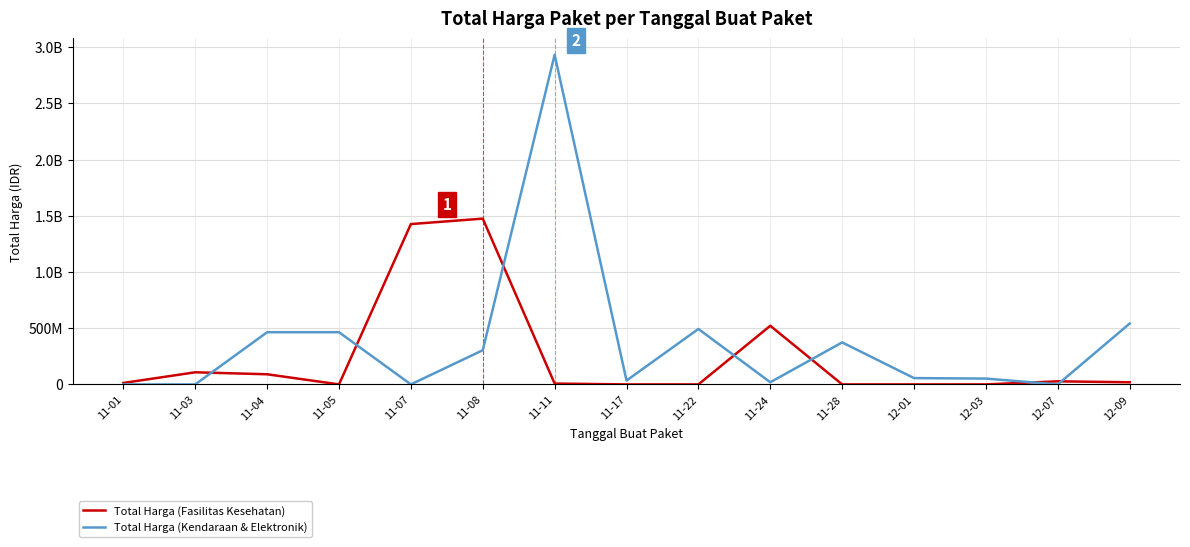

Which category has the lowest value in the Total Harga (Kendaraan & Elektronik) series?

11-01